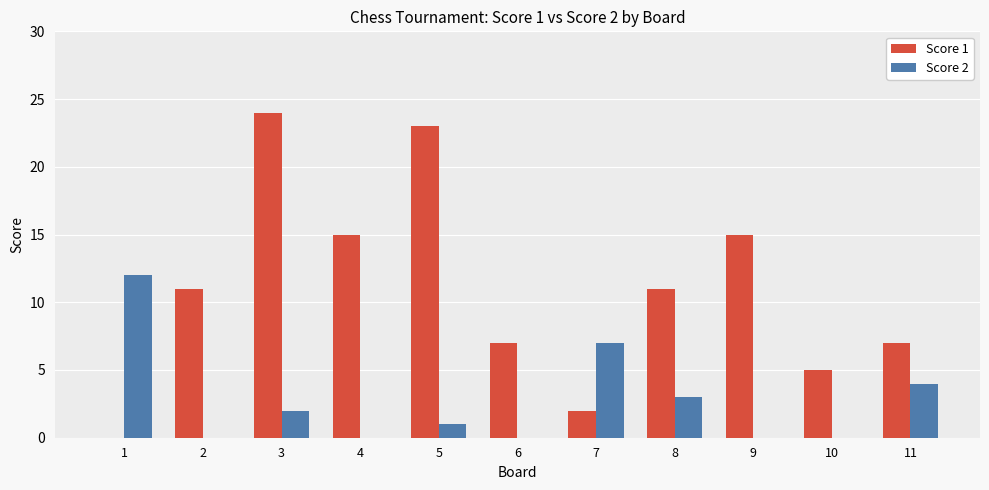

The Score 1 series shows 24 at 3. True or false?

True